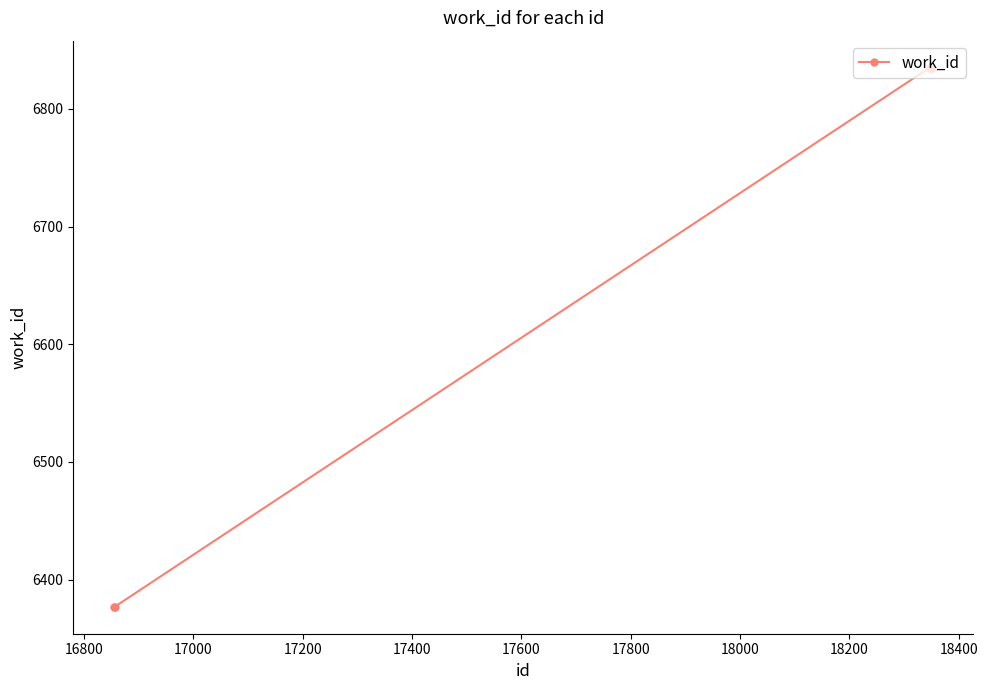

What is the difference between the maximum and second lowest values?

458